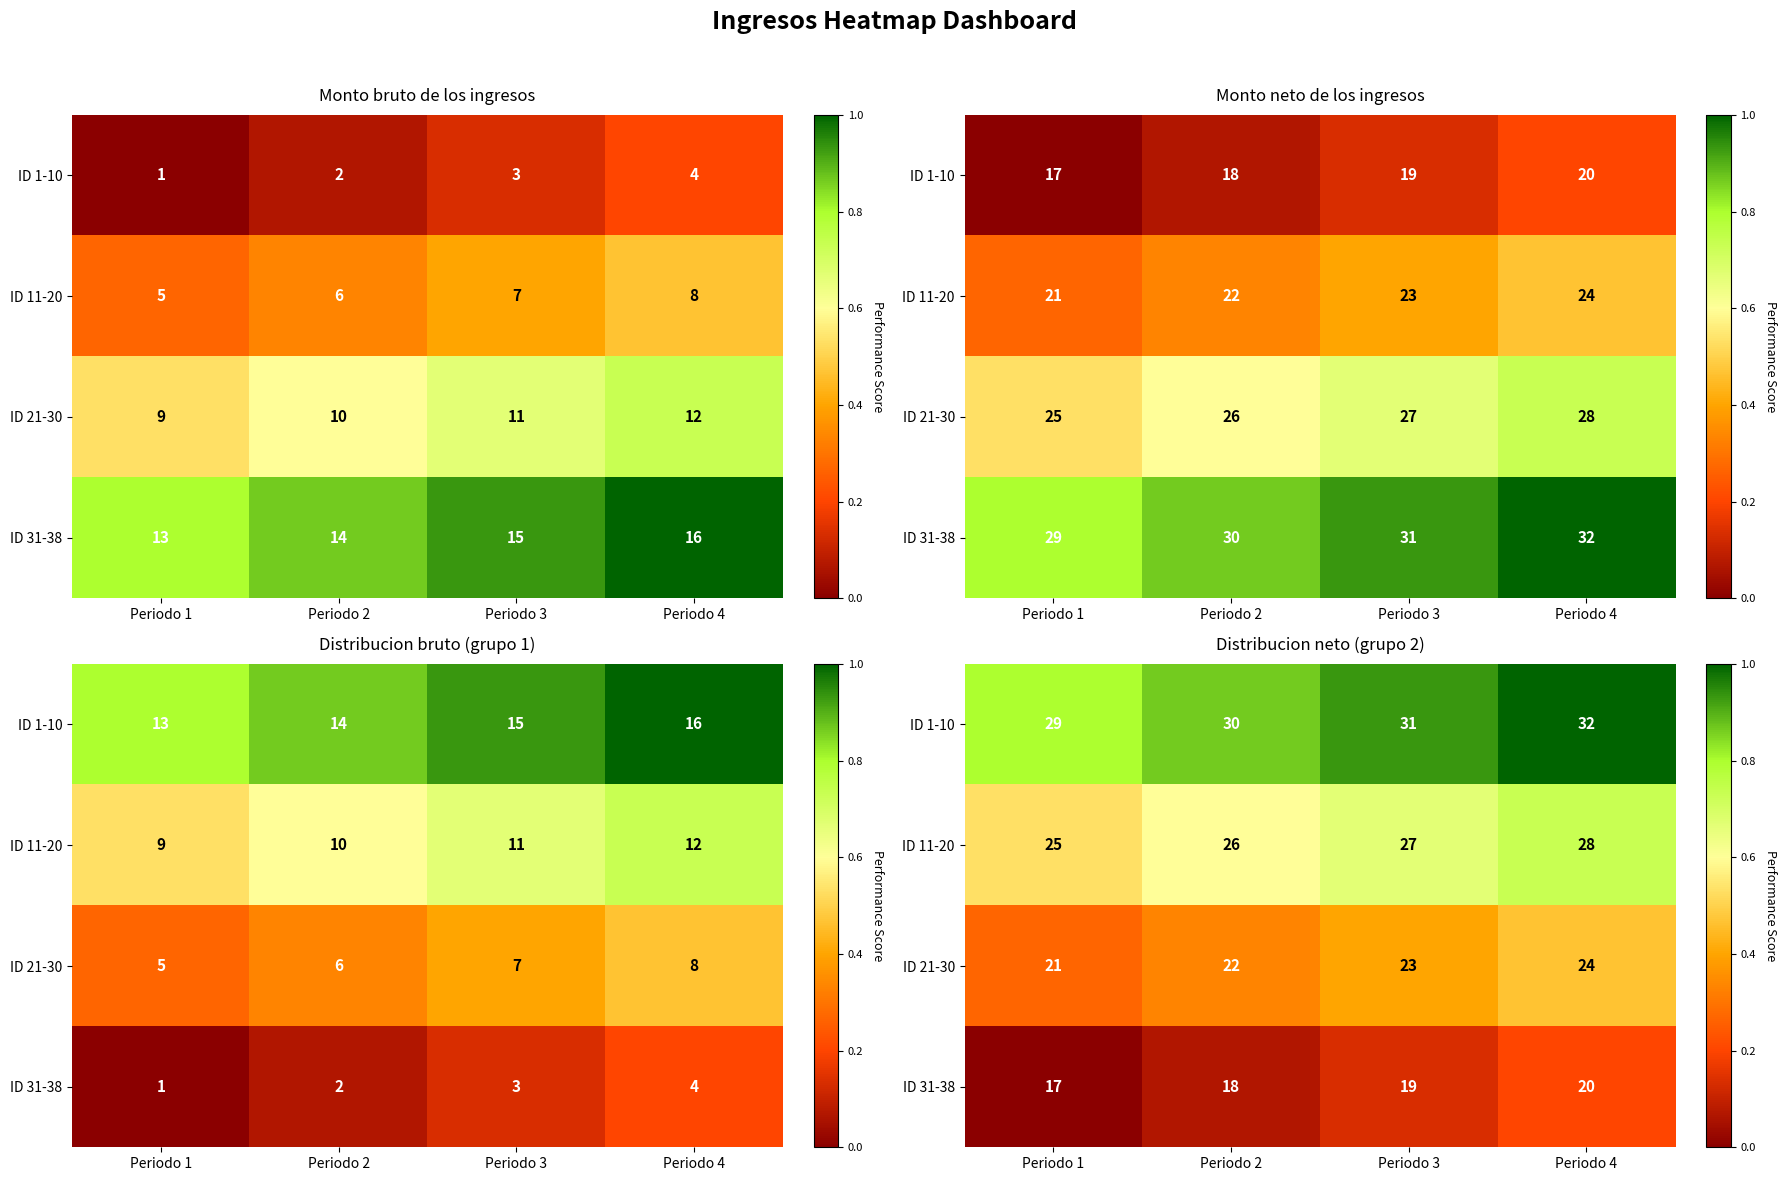

At which label does ID 31-38 reach its peak?

Periodo 4